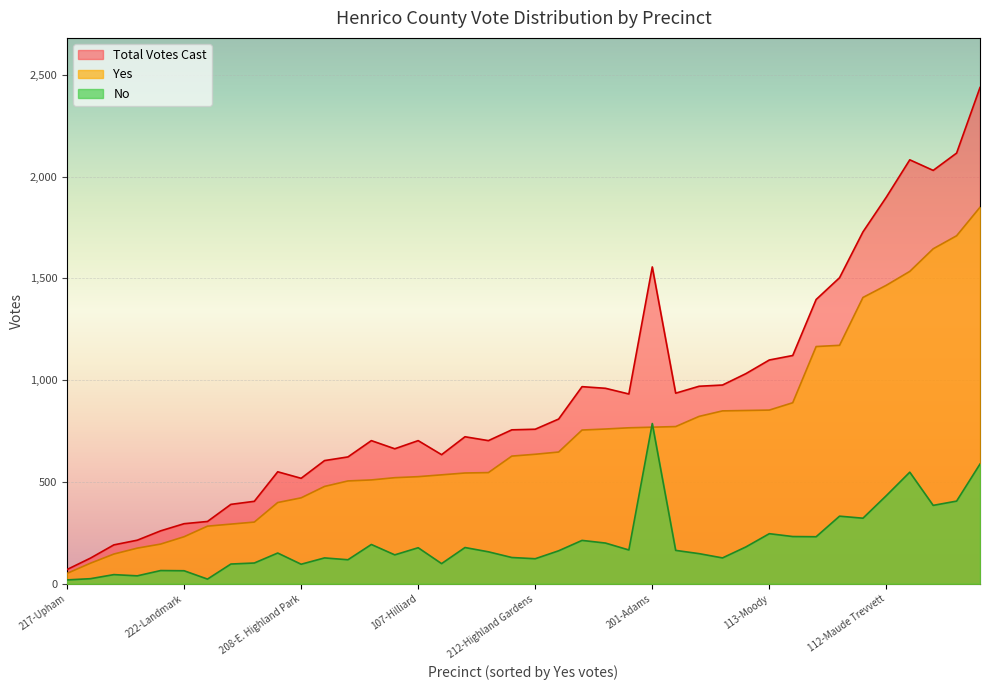

How many lines are shown in the chart?

3